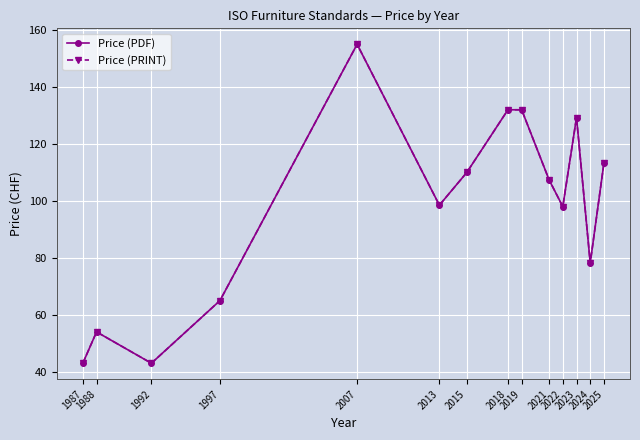

At which label does Price (PDF) reach its peak?

2007